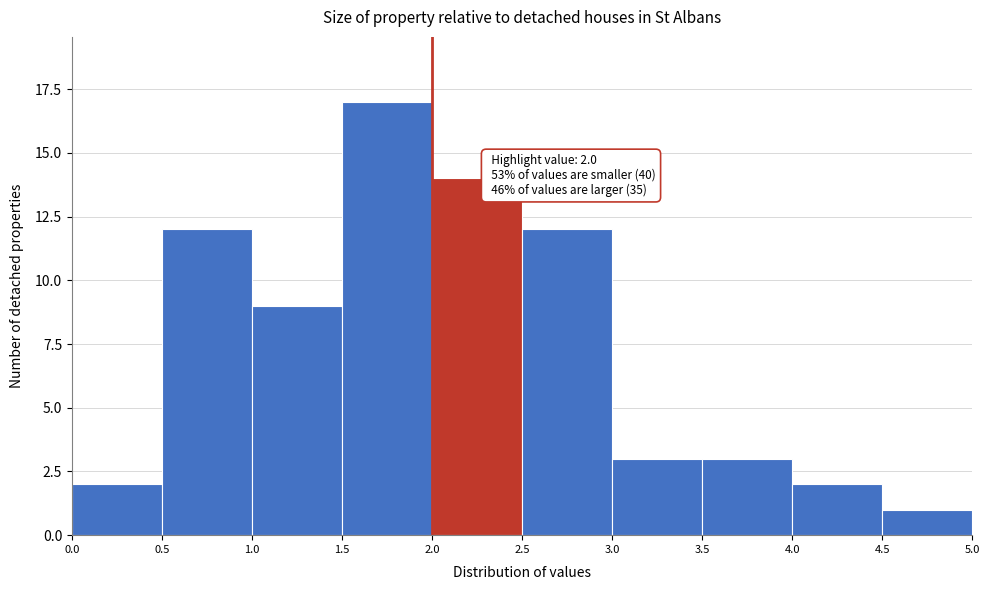

Over which range of the x-axis is the bar tallest?

1.5 to 2.0